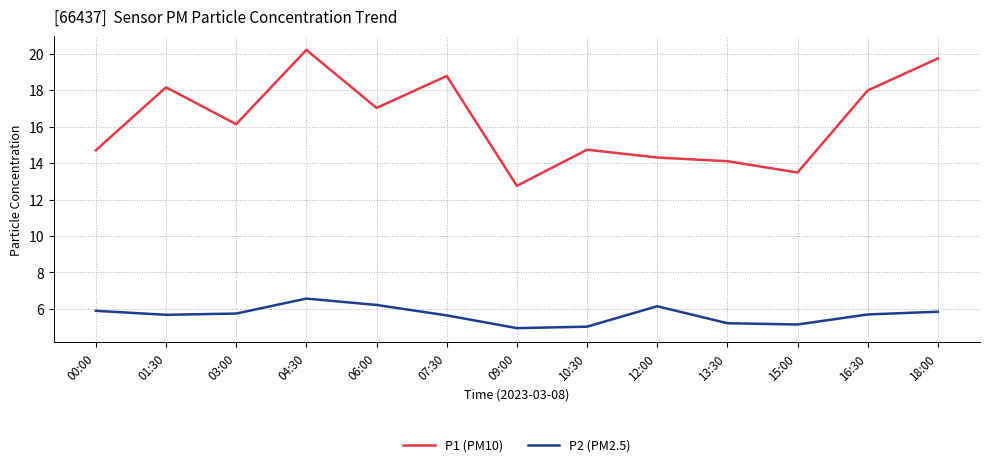

At how many categories does at least one series exceed 6?

13